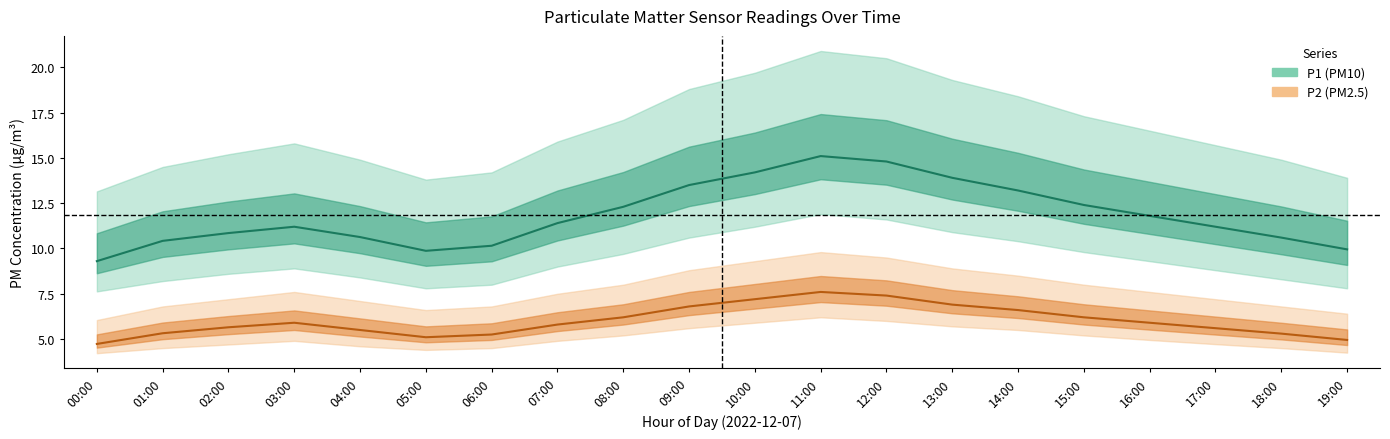

Does the chart have visible grid lines?

No